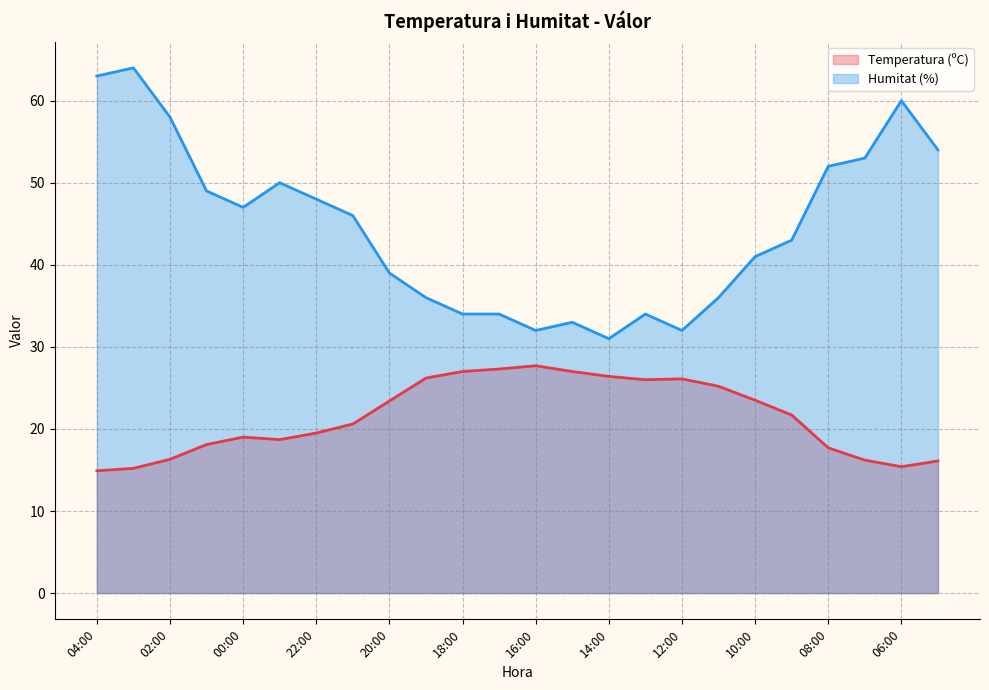

Is the value of Temperatura (ºC) at 23:00 greater than the value of Humitat (%) at 11:00?

No